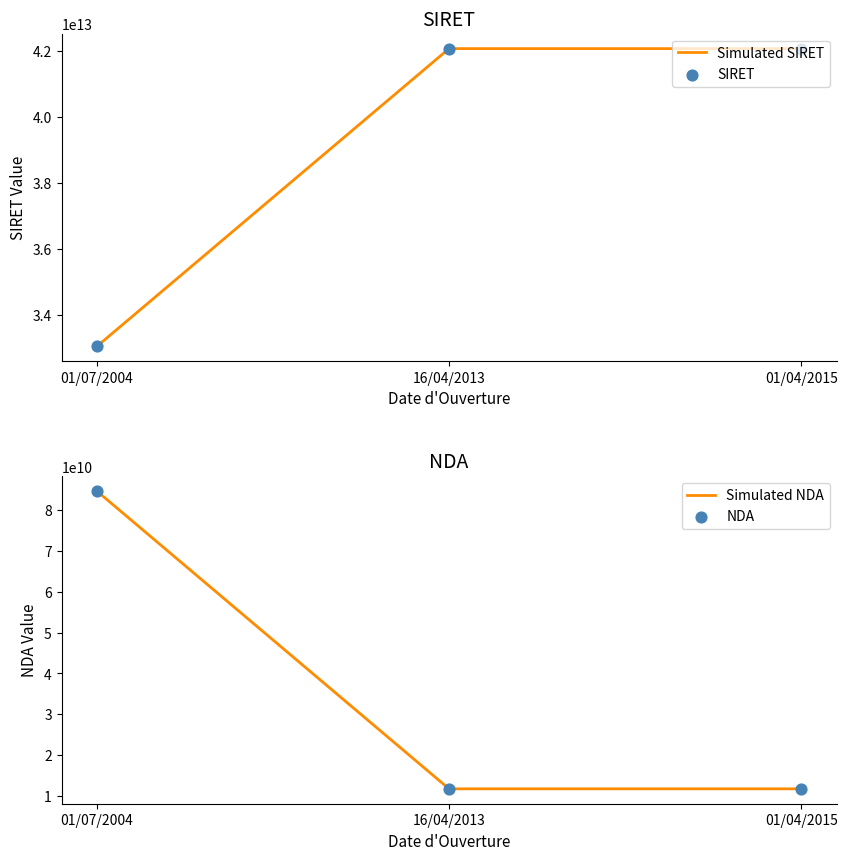

At which category is the sum across all series the highest?

01/04/2015